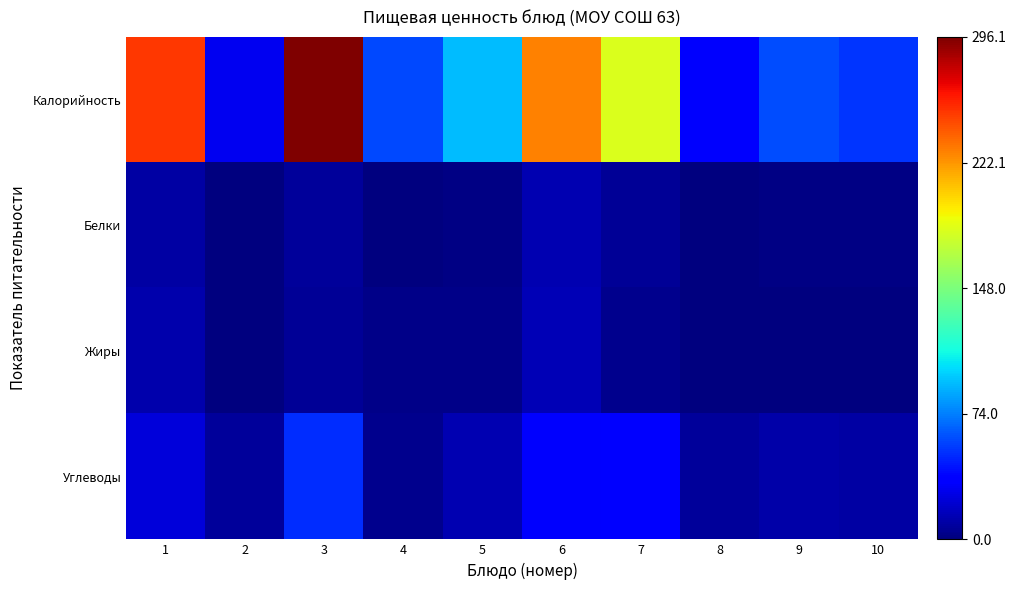

How many distinct data groups are displayed?

4